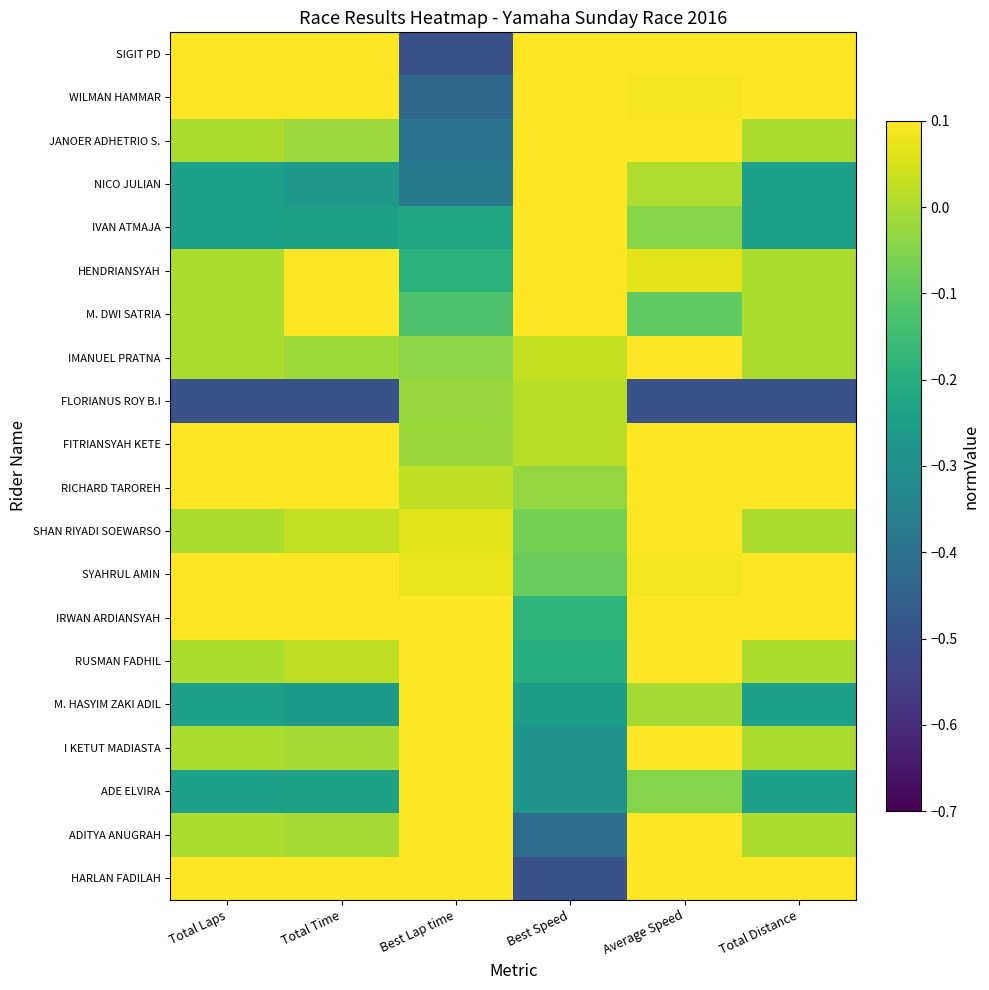

What is the spread (max minus min) of values at Total Time?

1.0